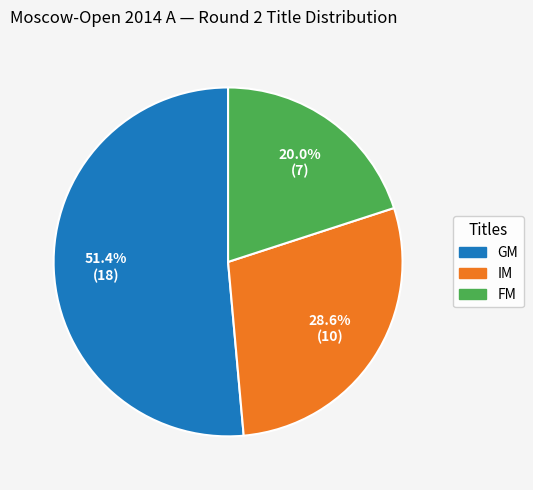

Is it true that IM is 29% of the pie?

True